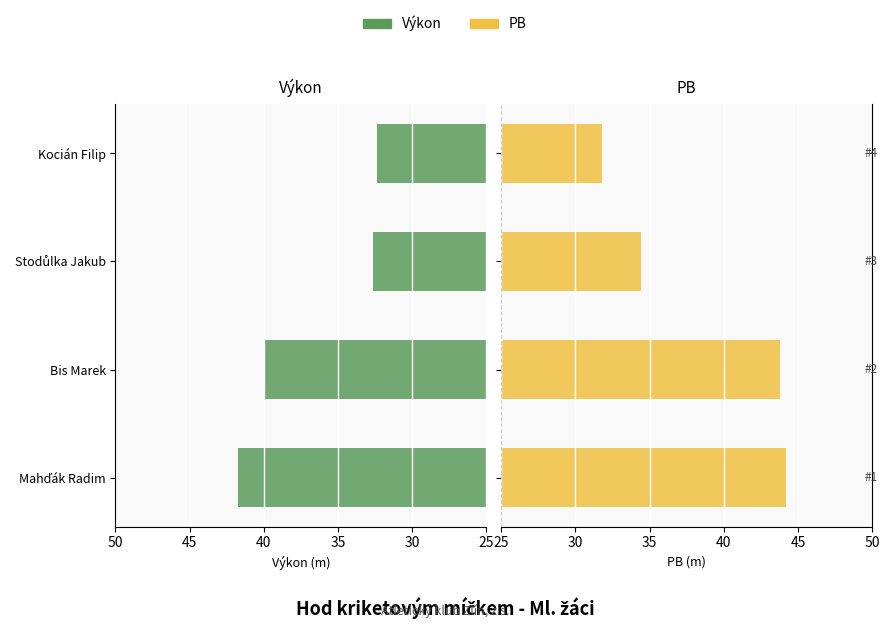

List the series in order of their peak value, highest first.

PB, Výkon